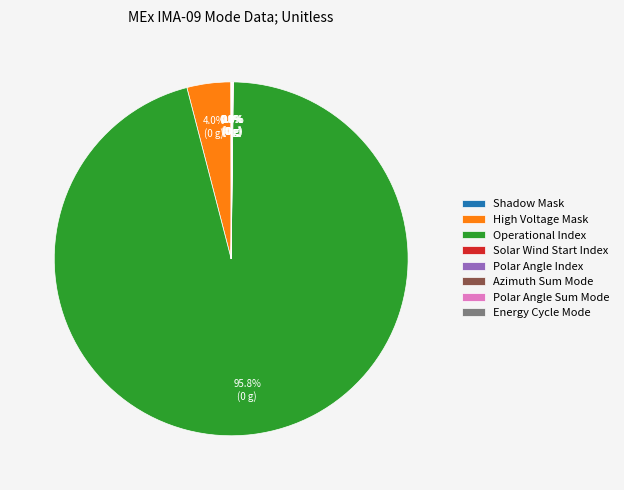

Which category has the biggest portion of the pie?

Operational Index